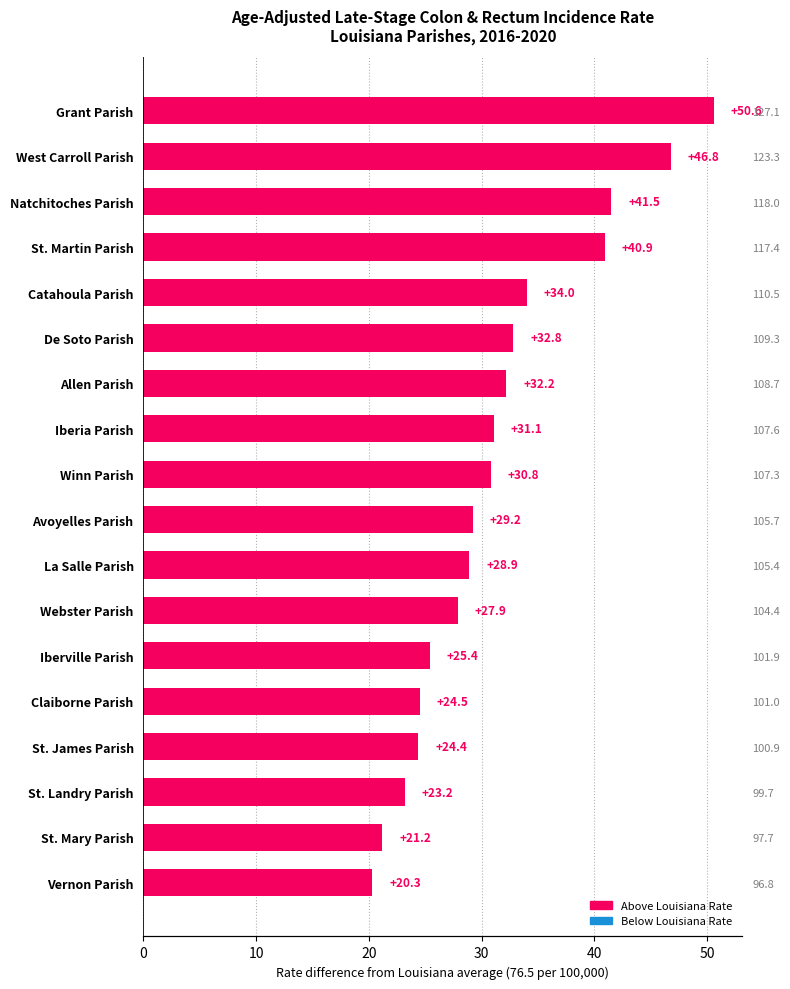

What is the value of the 9th bar from the left?

30.8